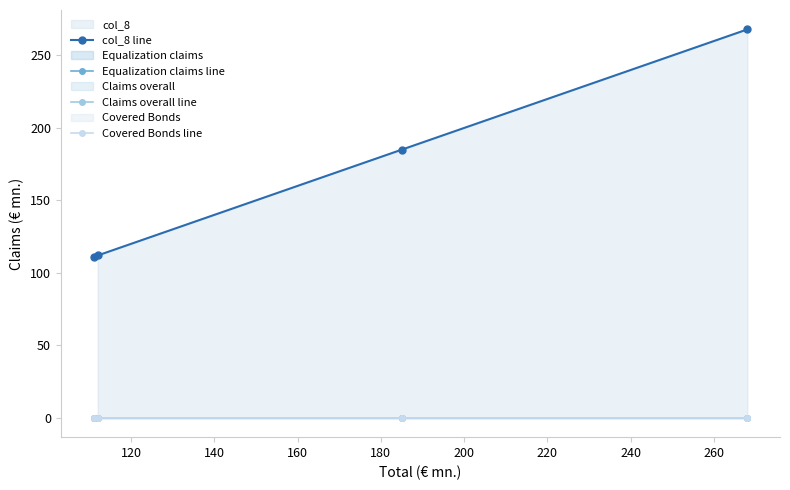

Does the chart have visible grid lines?

No